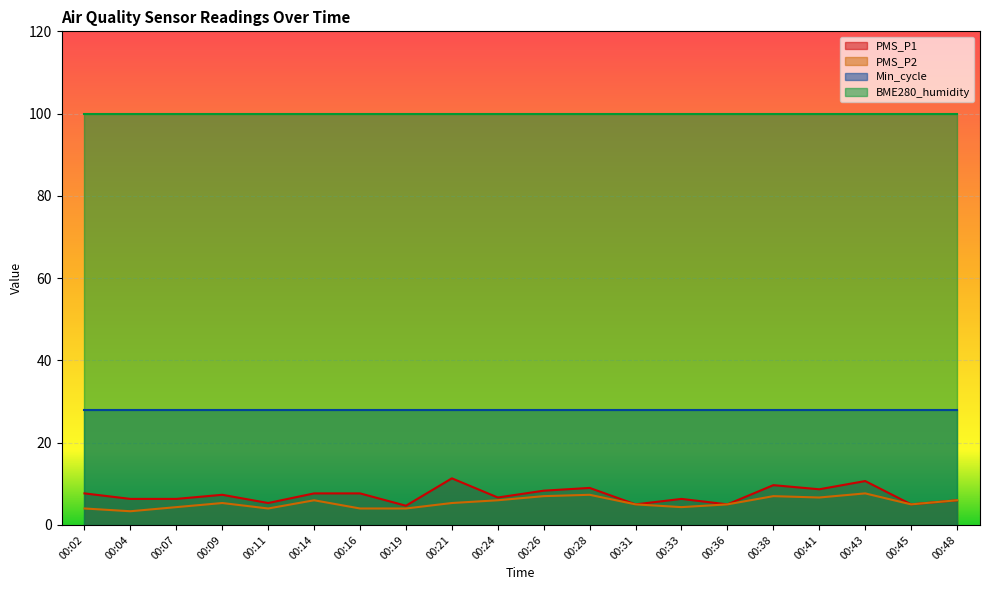

In PMS_P2, how many points are higher than both neighbors (excluding endpoints)?

5